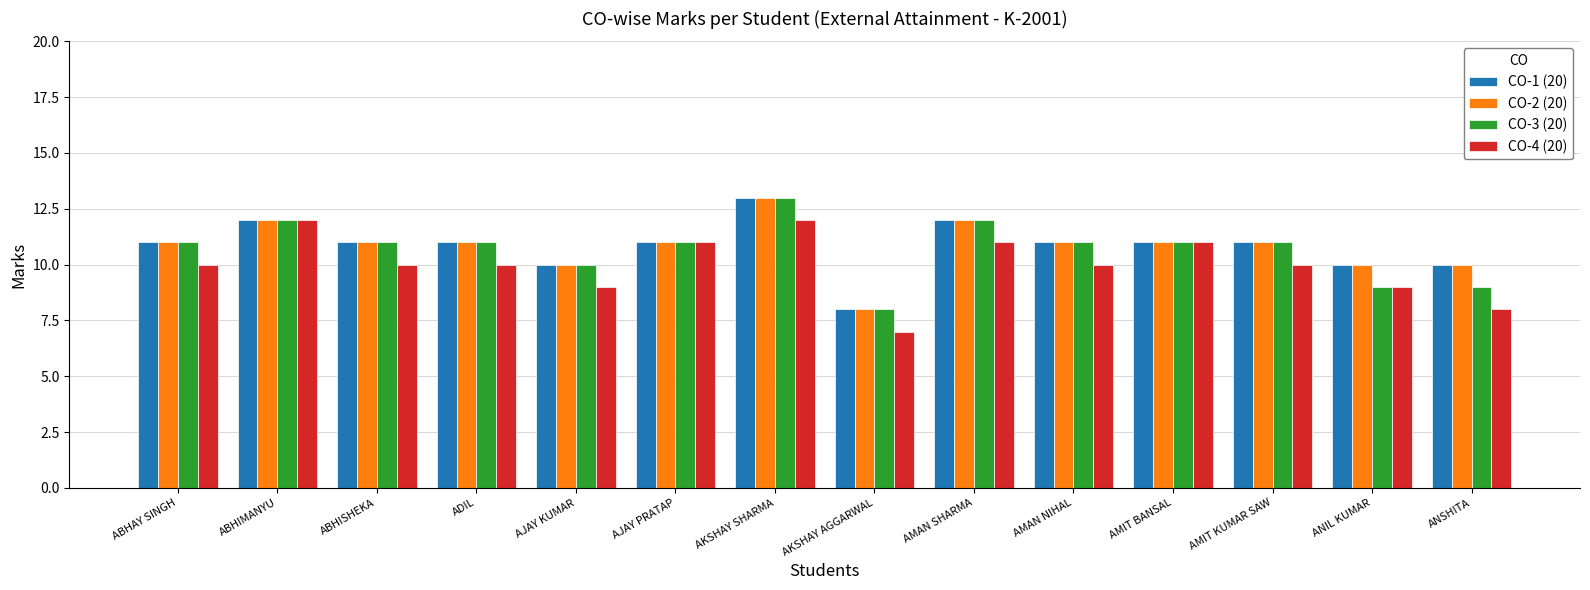

What is the difference between the highest and lowest values at ADIL?

1